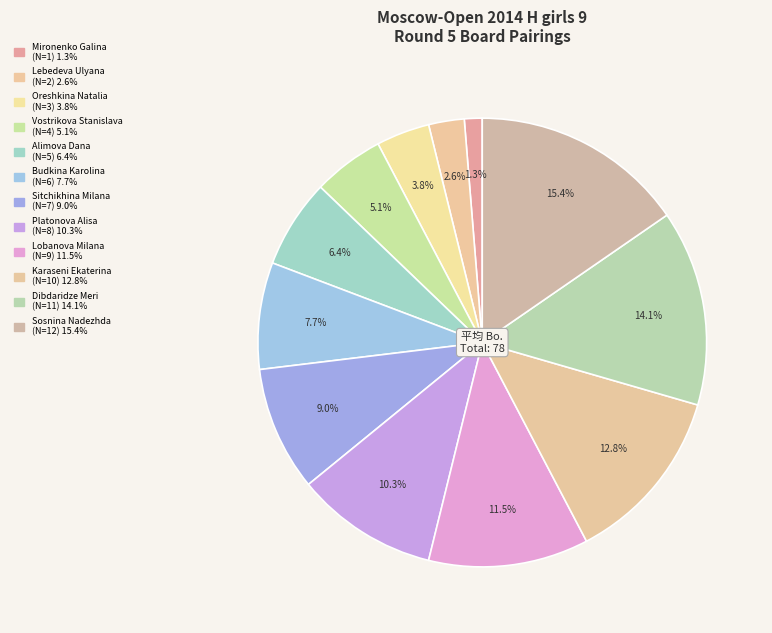

What percentage is the Sosnina Nadezhda slice, to the nearest percent?

15%